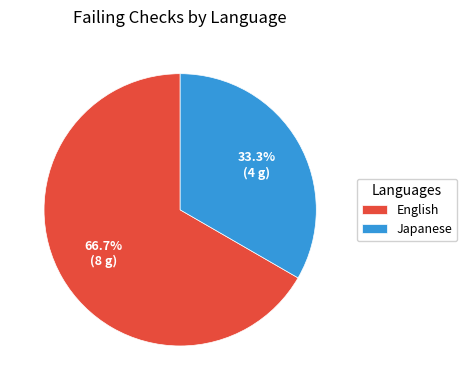

What percentage is NOT represented by English?

33.3%